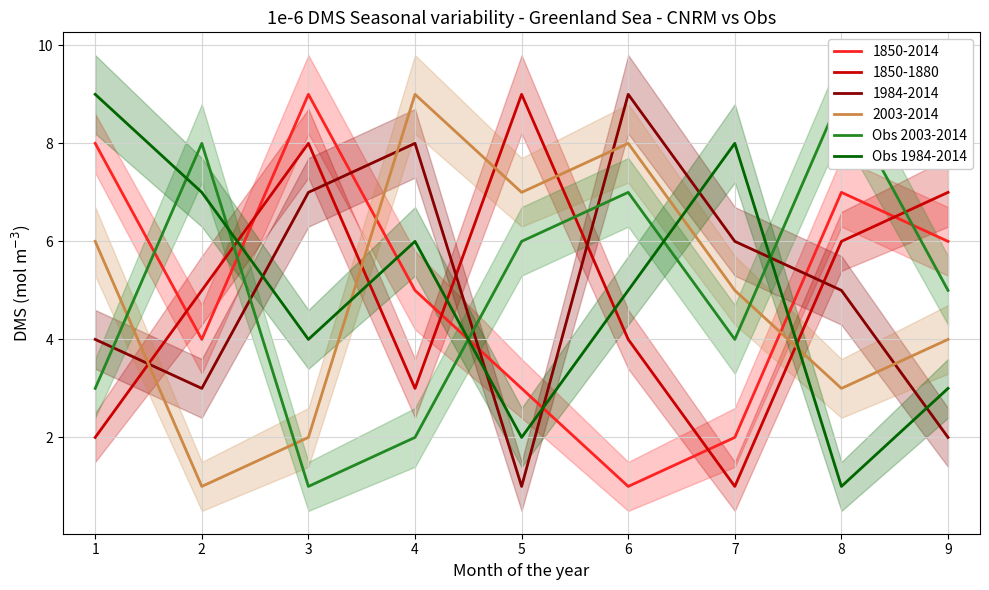

The 1850-2014 series shows 9 at 9. True or false?

False